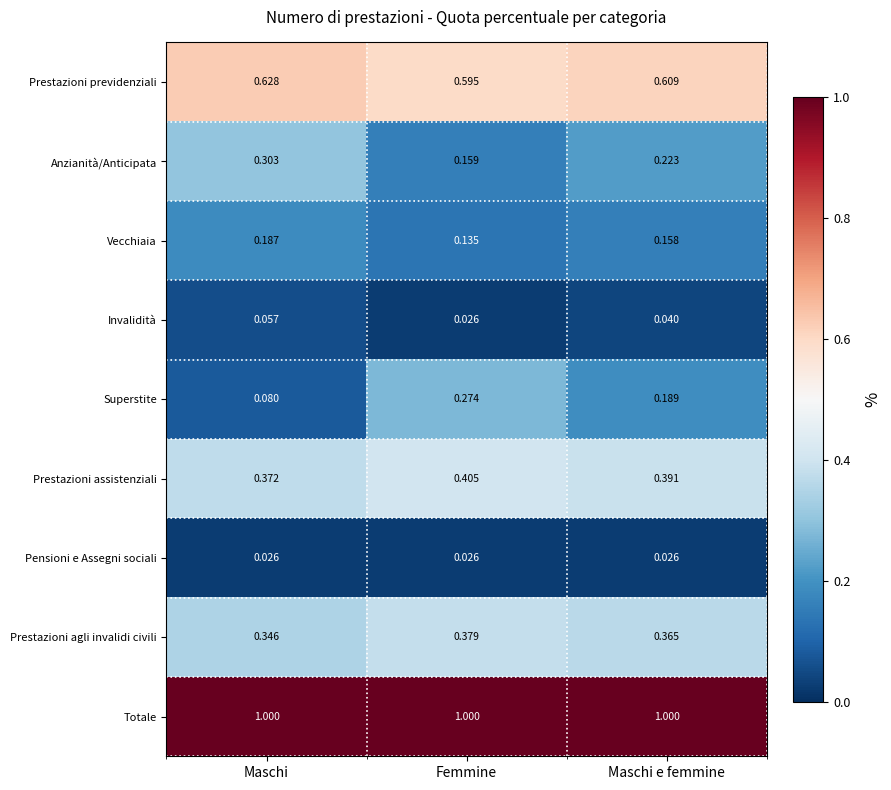

List the series in order of their peak value, lowest first.

Pensioni e Assegni sociali, Invalidità, Vecchiaia, Superstite, Anzianità/Anticipata, Prestazioni agli invalidi civili, Prestazioni assistenziali, Prestazioni previdenziali, Totale